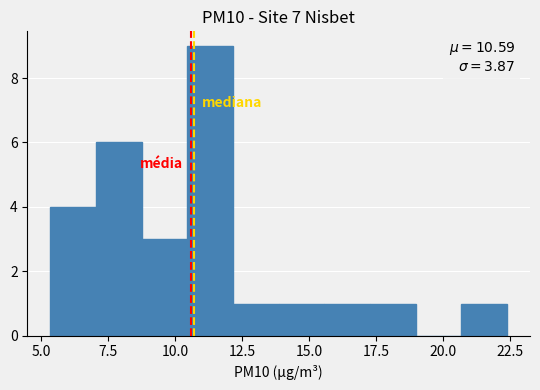

Read against the x-axis, roughly where is the centre of the tallest bar?

11.5